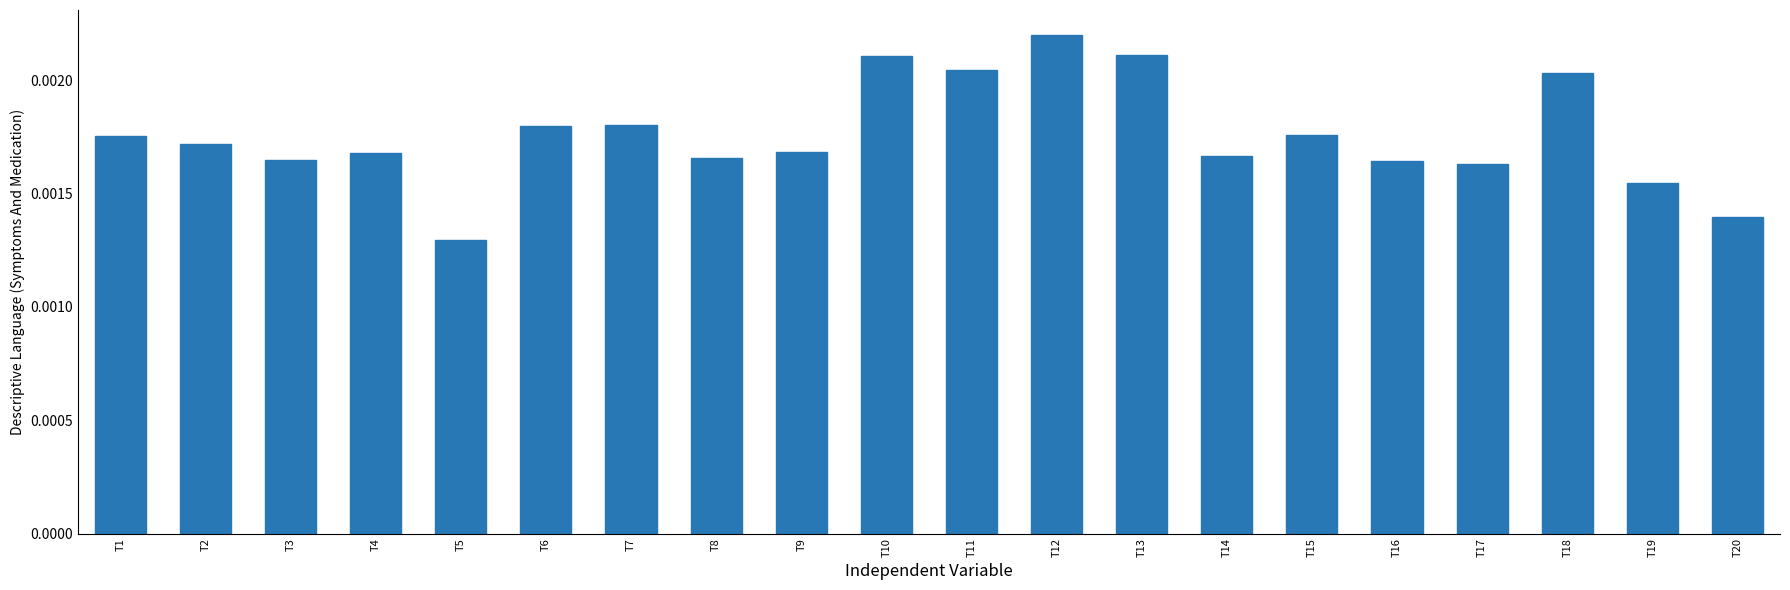

At which label is the value closest to 0?

T5